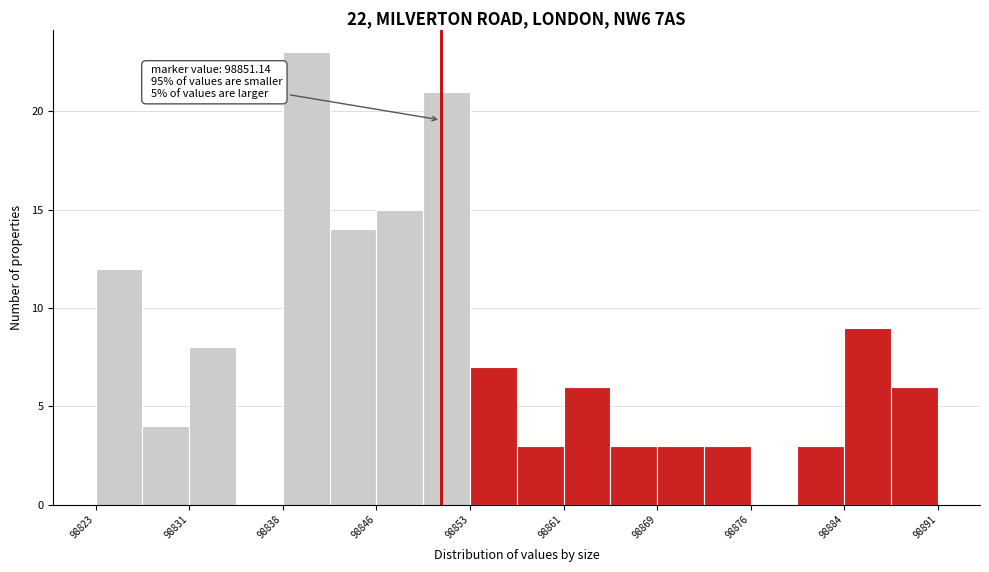

Around what value on the x-axis is the tallest bar? Give the approximate position of its centre, as read against the axis.

98840